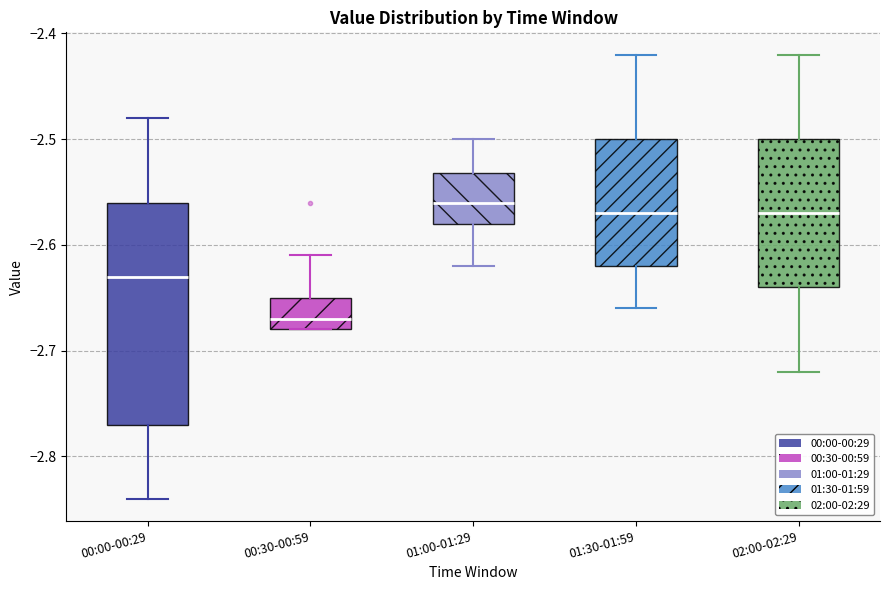

Which box is the tallest, from its lower edge to its upper edge?

00:00-00:29